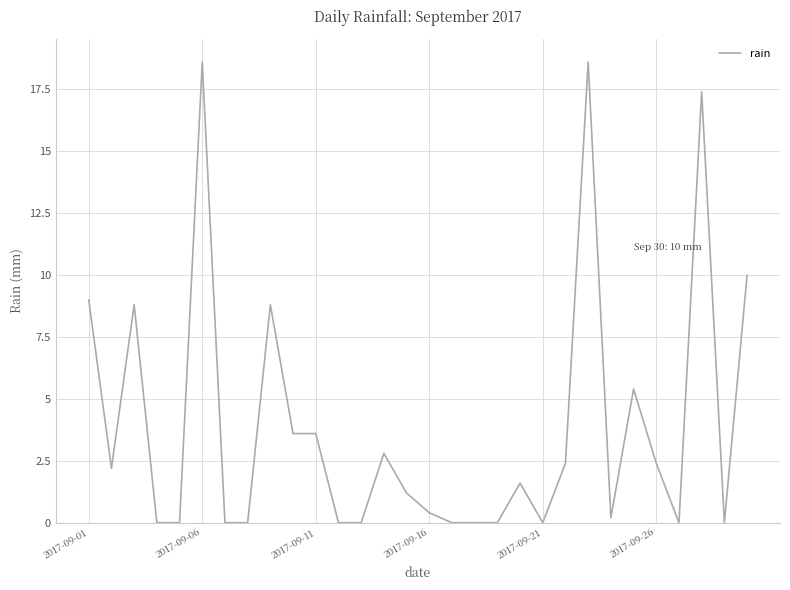

What is the maximum value shown in the chart?

18.6